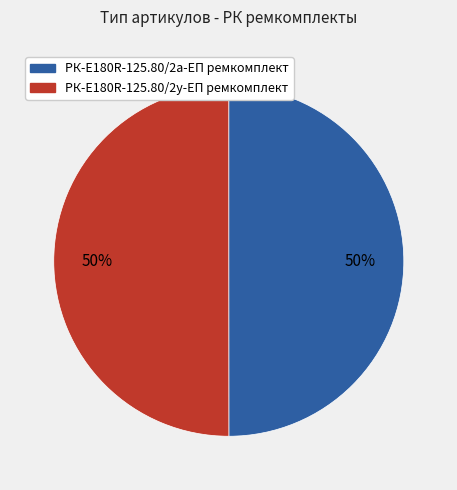

Is the sum of РК-E180R-125.80/2а-ЕП ремкомплект and РК-E180R-125.80/2у-ЕП ремкомплект greater than half?

Yes